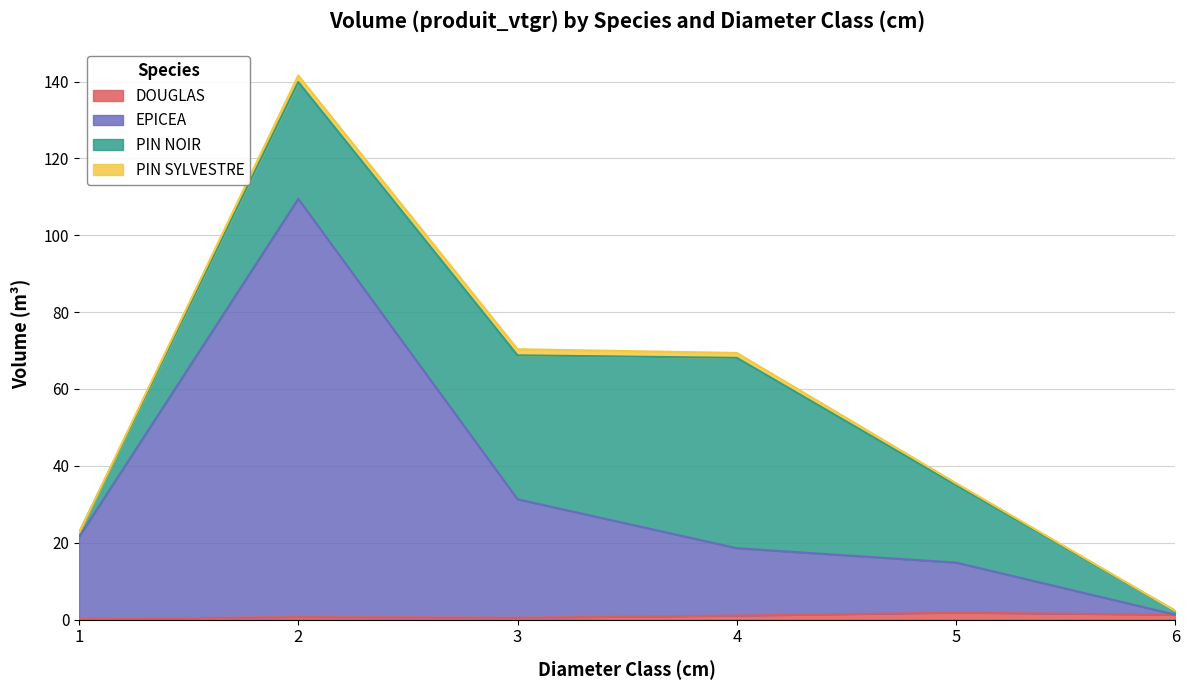

What is the sum of all DOUGLAS values?

5.4